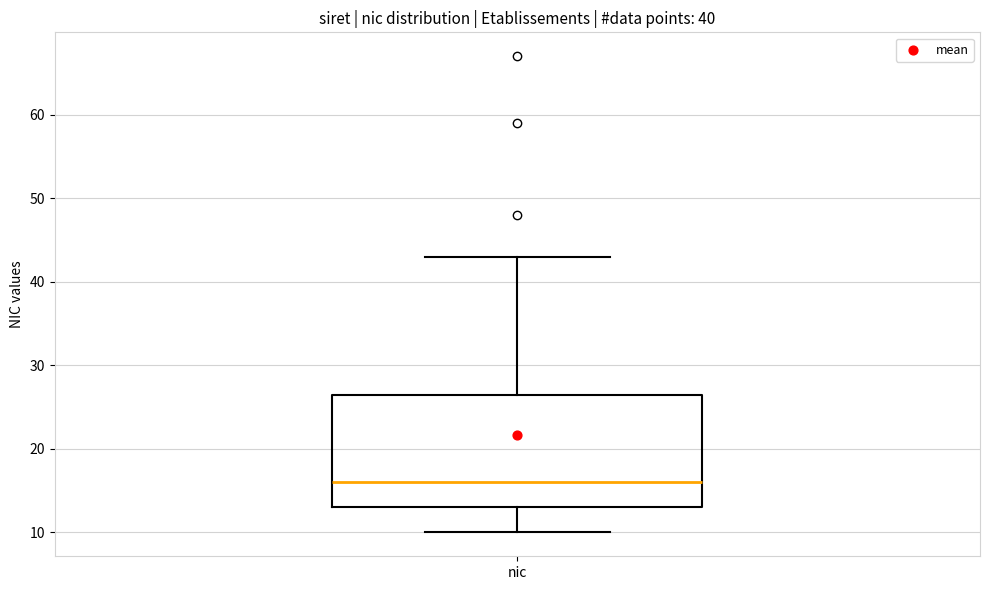

Read this box plot against the y-axis: the position of the median line, the range covered by the box, and the ends of both whiskers. The values are not printed on the chart, so give them approximately, as read against the axis.

median 16, box 13 to 27, whiskers 10 to 43